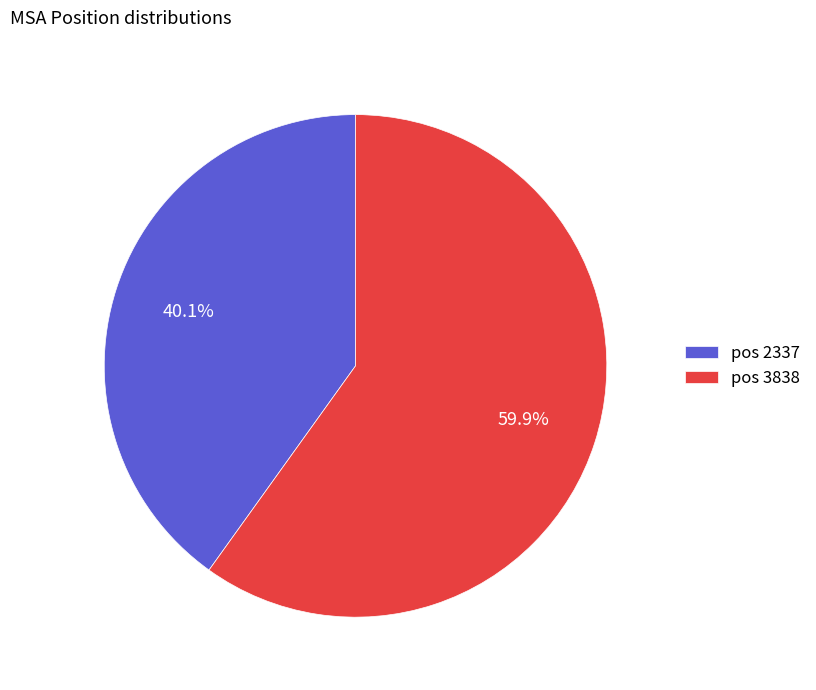

What is the ratio of the value at pos 3838 to the value at pos 2337?

1.5